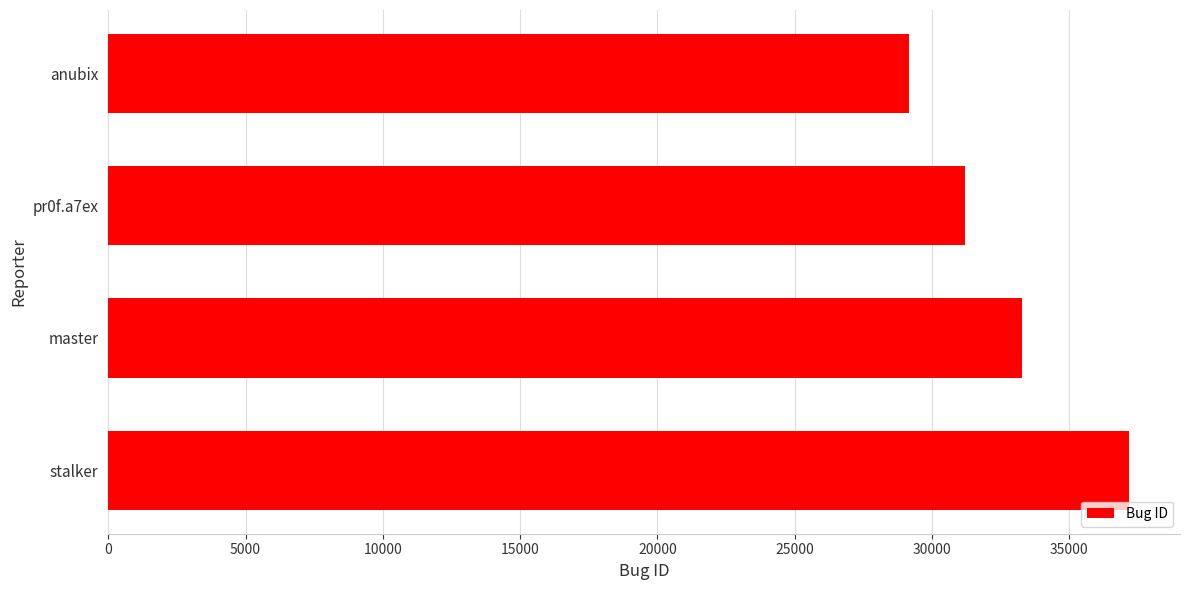

How many data points does each series have?

4